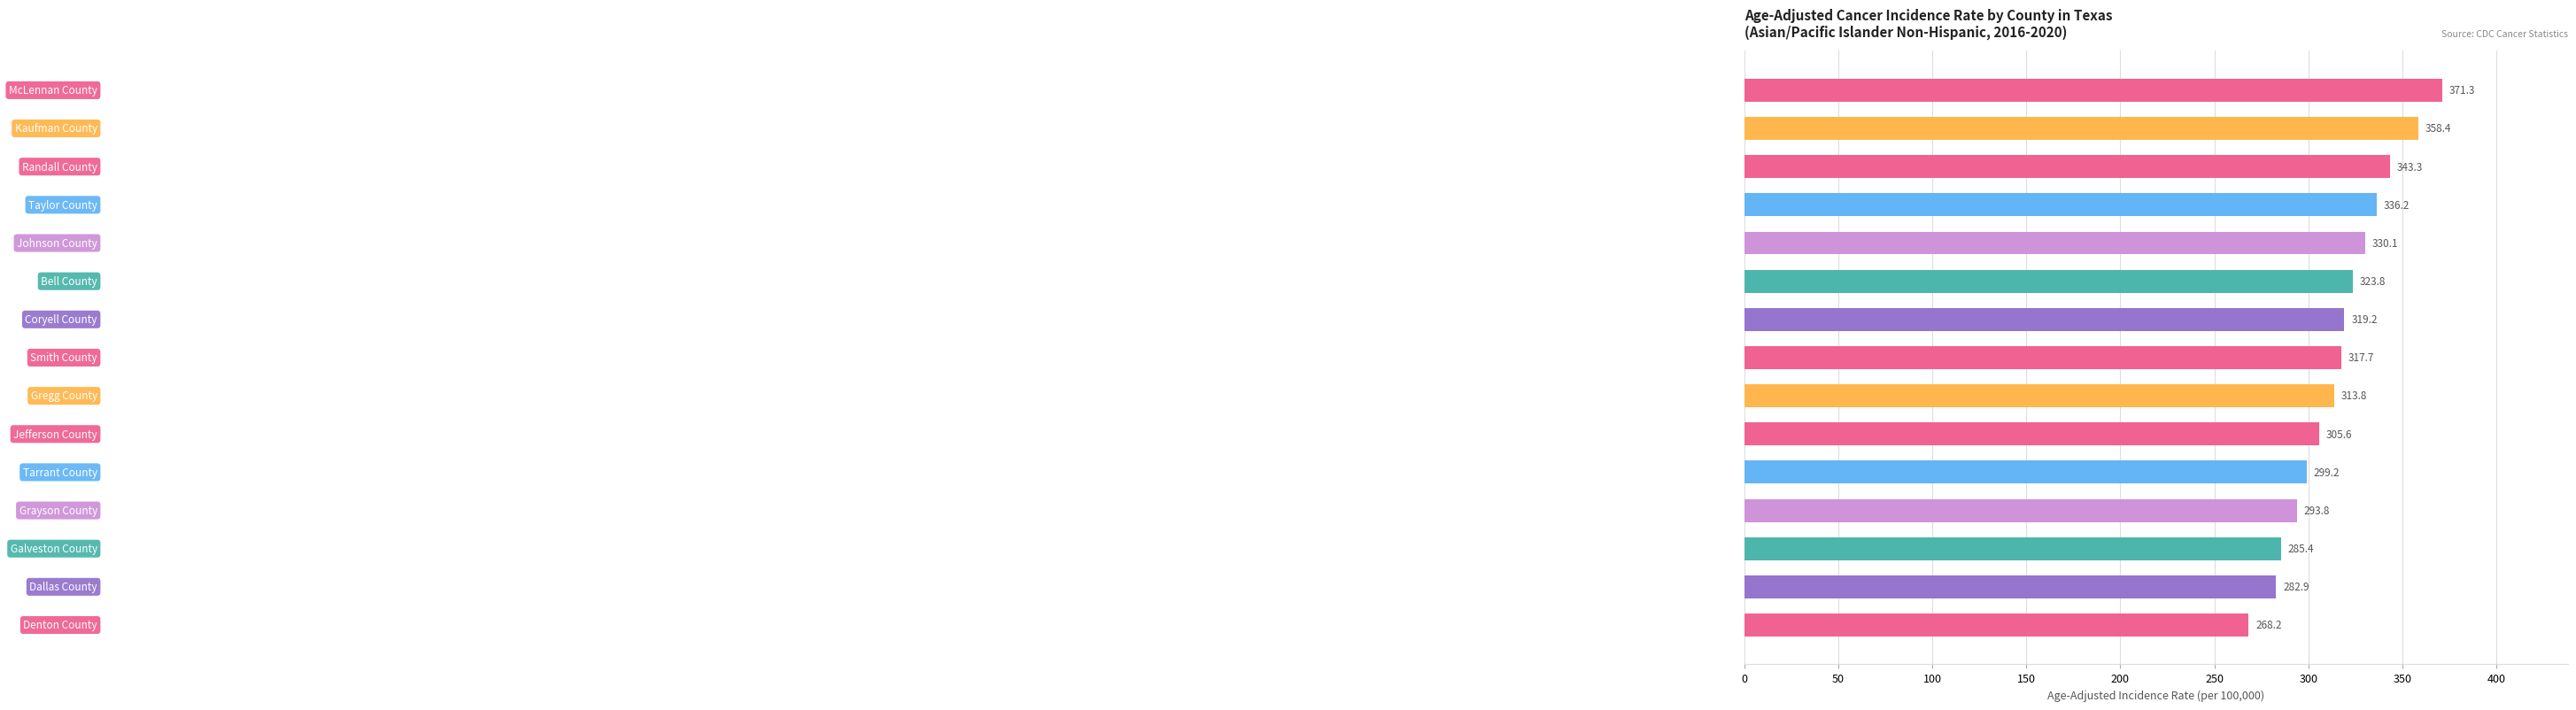

Reading top to bottom, list all the values displayed in this chart.

371.3	358.4	343.3	336.2	330.1	323.8	319.2	317.7	313.8	305.6	299.2	293.8	285.4	282.9	268.2